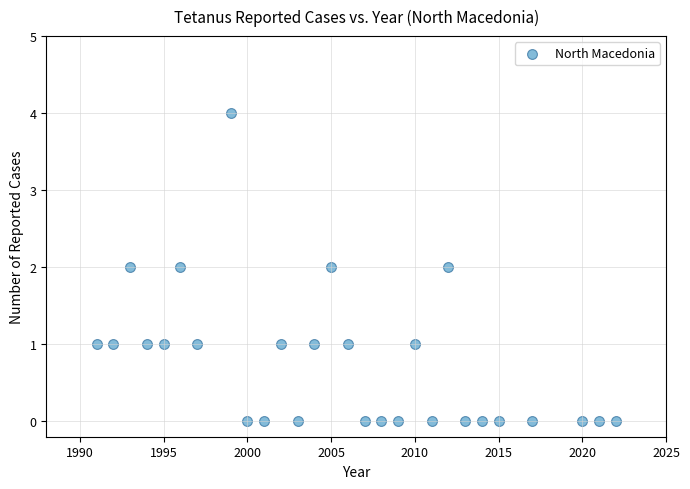

What is the range of Y values (max minus min)?

4